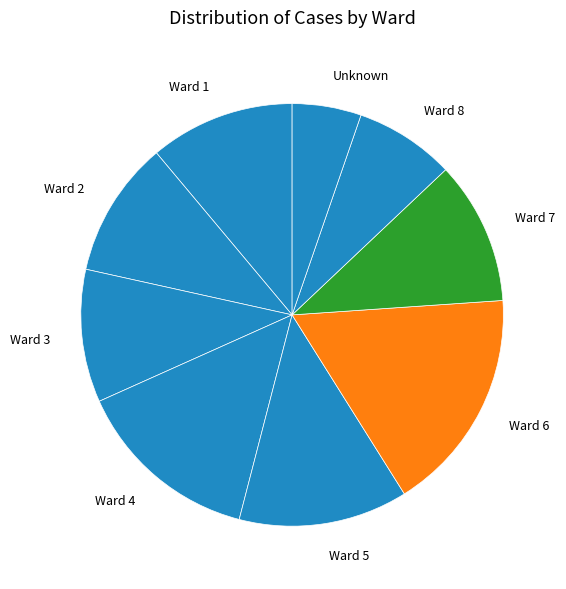

The Ward 5 slice represents 13% of the pie. True or false?

True